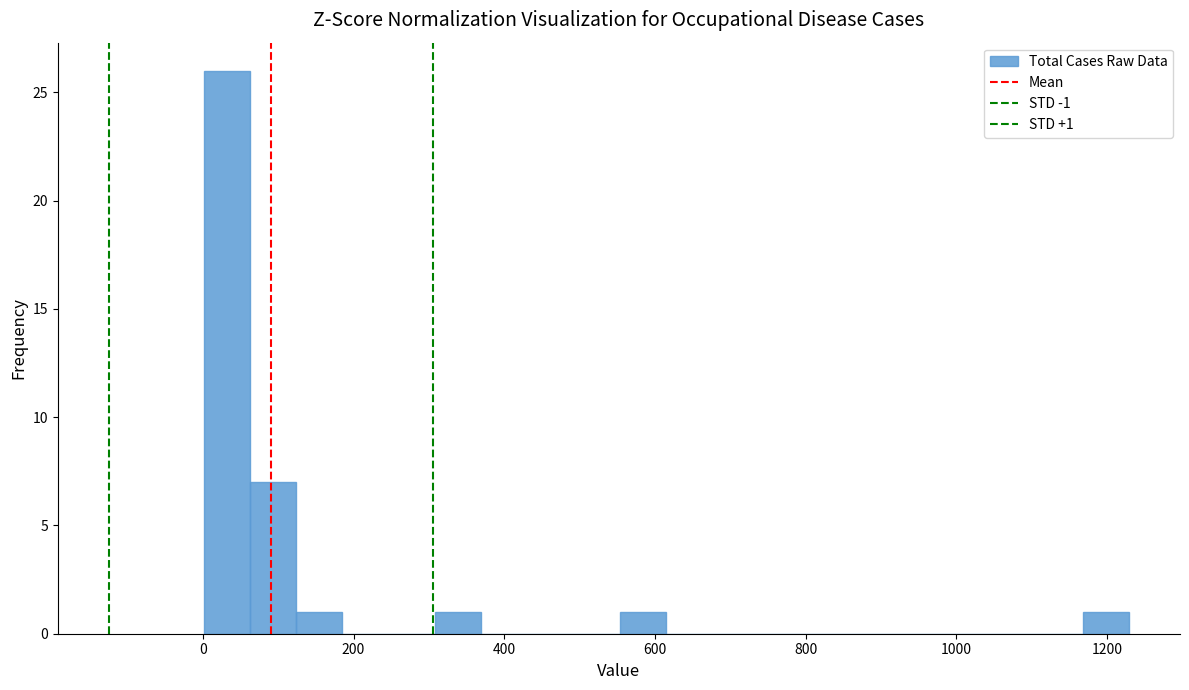

Around what value on the x-axis is the tallest bar? Give the approximate position of its centre, as read against the axis.

40